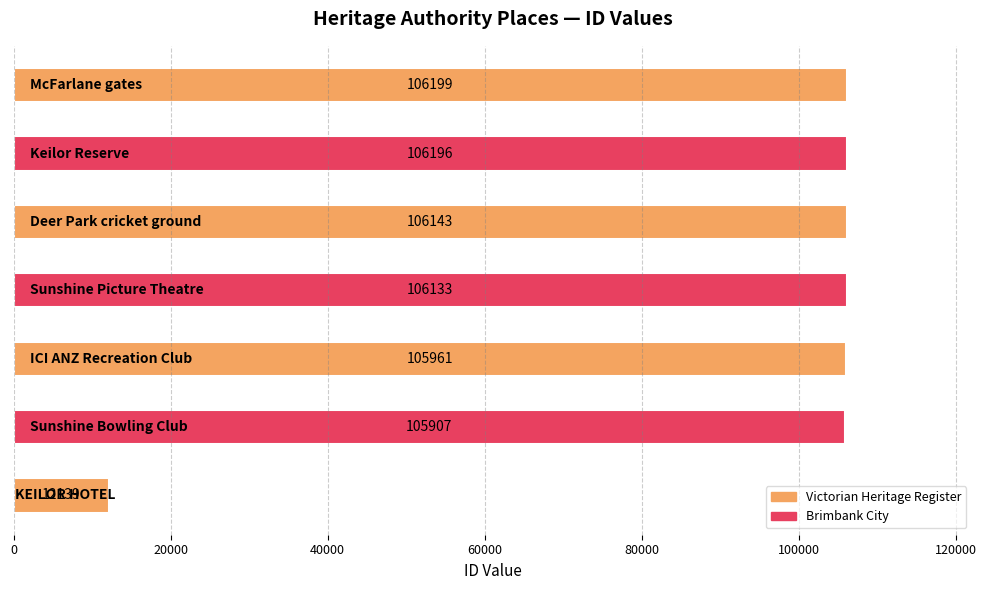

What is the maximum value shown in the chart?

106199